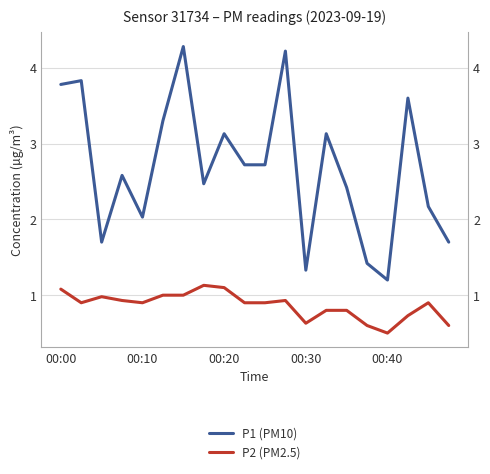

At which label does P1 (PM10) first exceed 2?

00:00